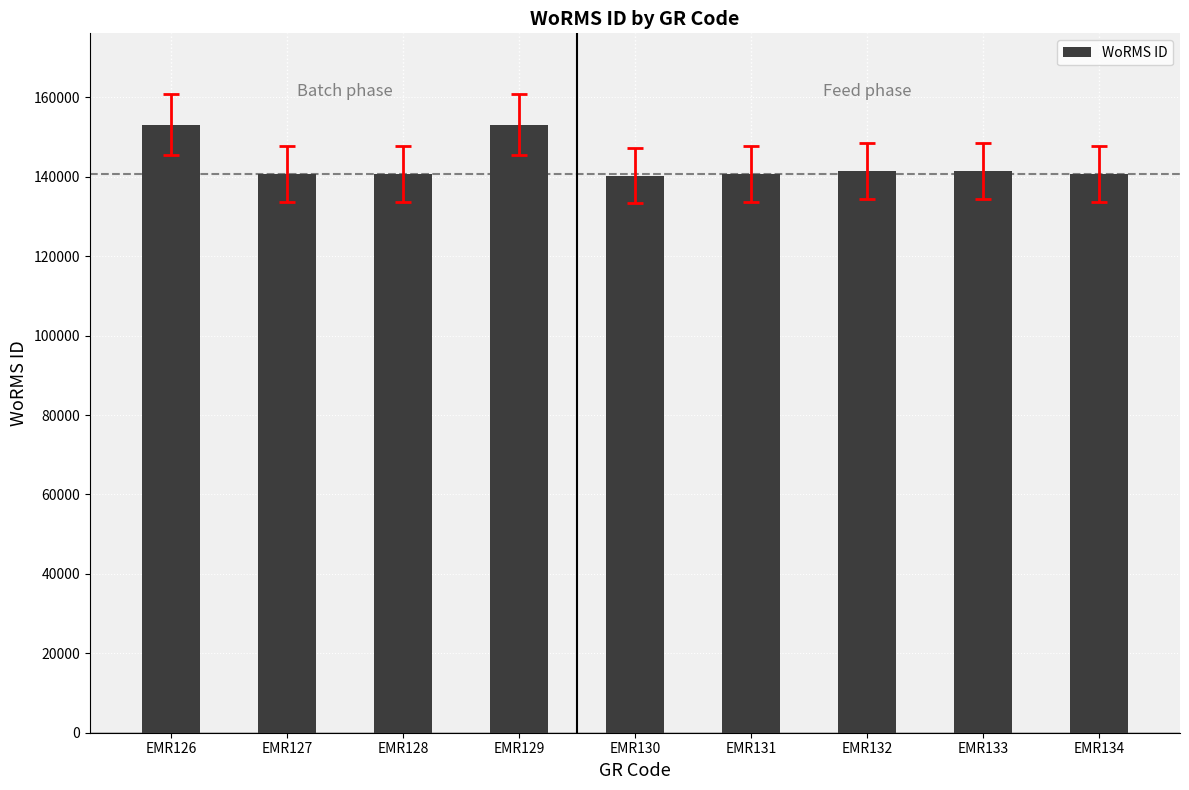

Is it true that the value at EMR130 is 140271?

True